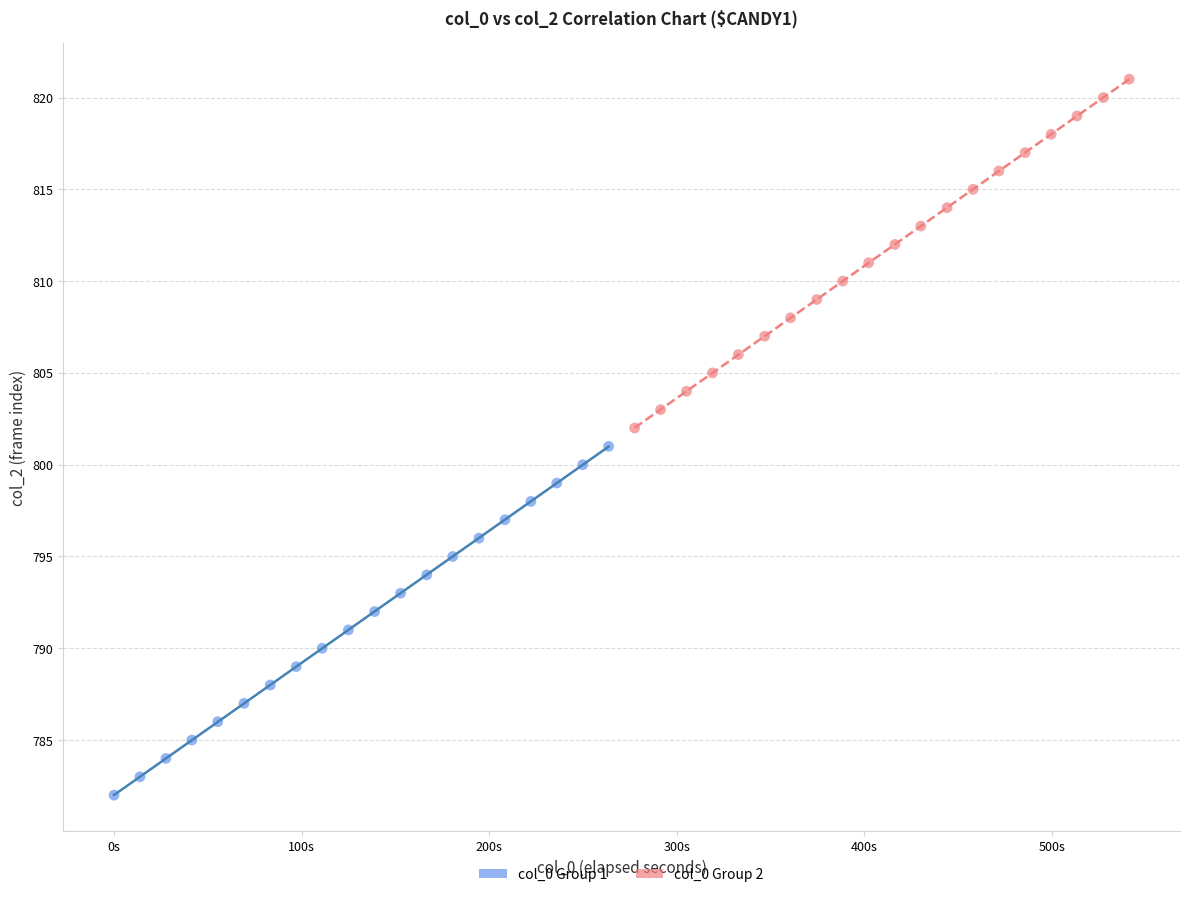

Which series contains the lowest Y value?

col_0 Group 1